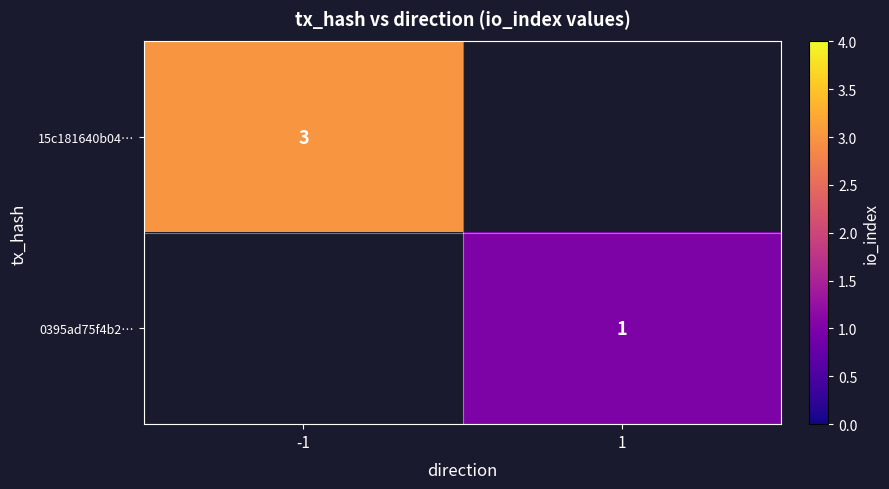

The value of 0395ad75f4b2… at 1 is 1. True or false?

True